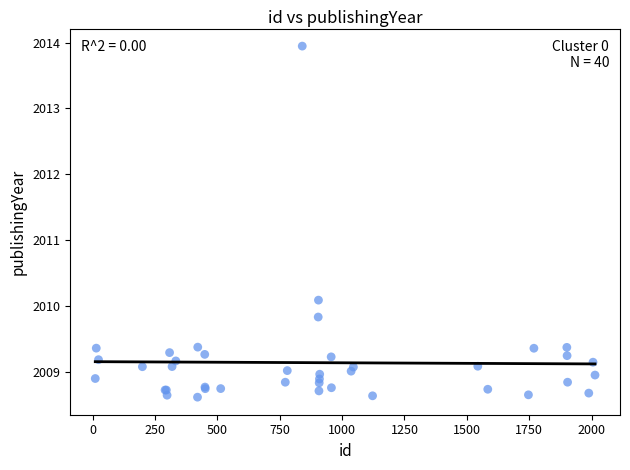

What Y value in the scatter plot is closest to 2011?

2010.1